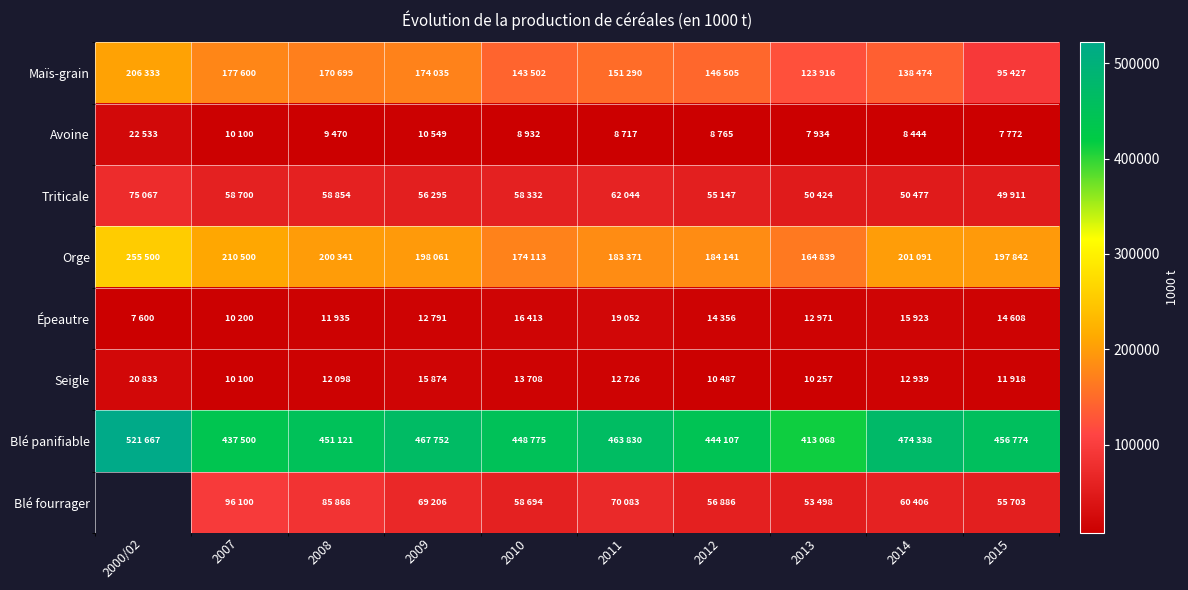

What is the sum of all Épeautre values?

135849.0